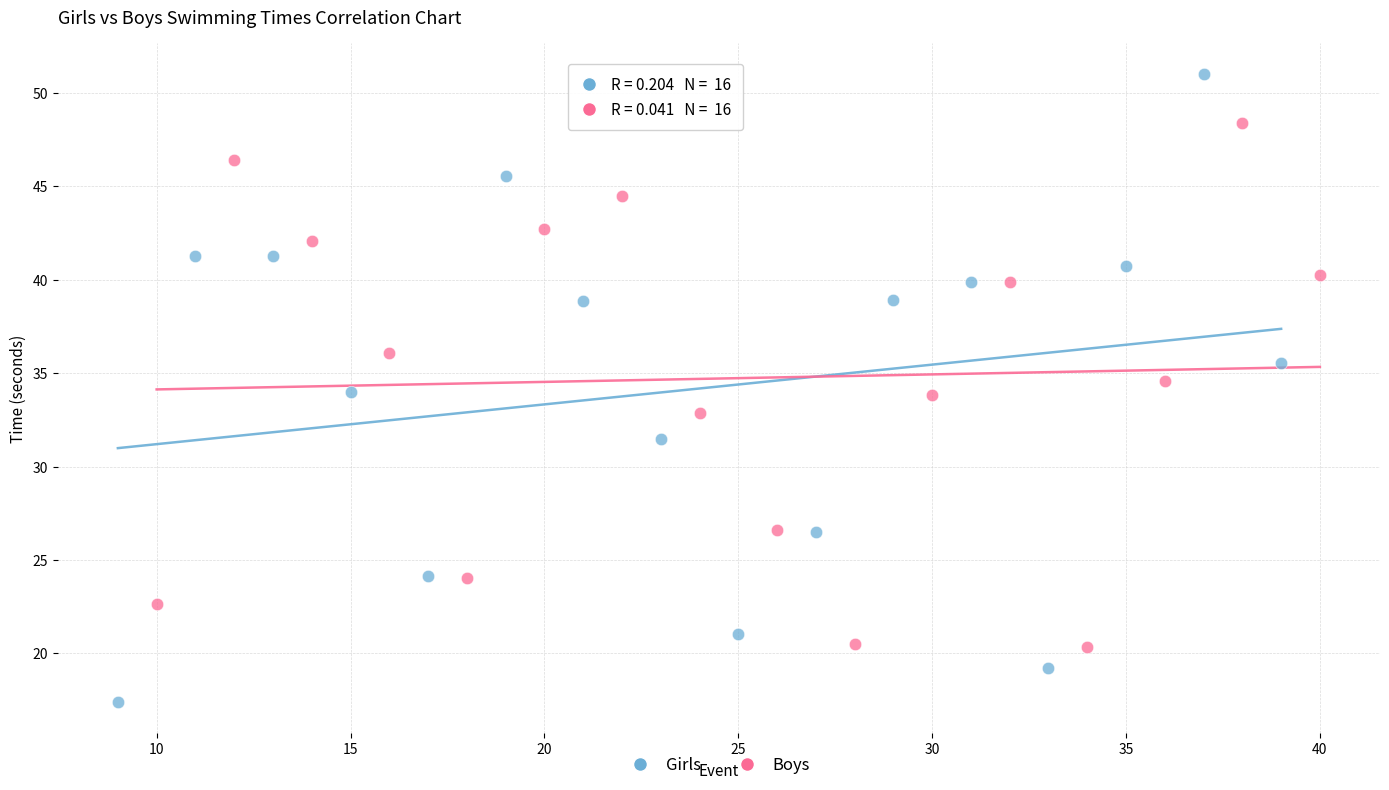

Which series reaches the maximum Y coordinate?

Girls